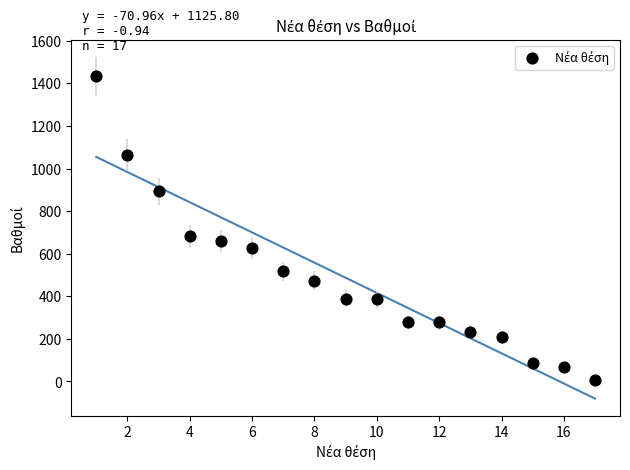

What Y value in the scatter plot is closest to 719?

682.6